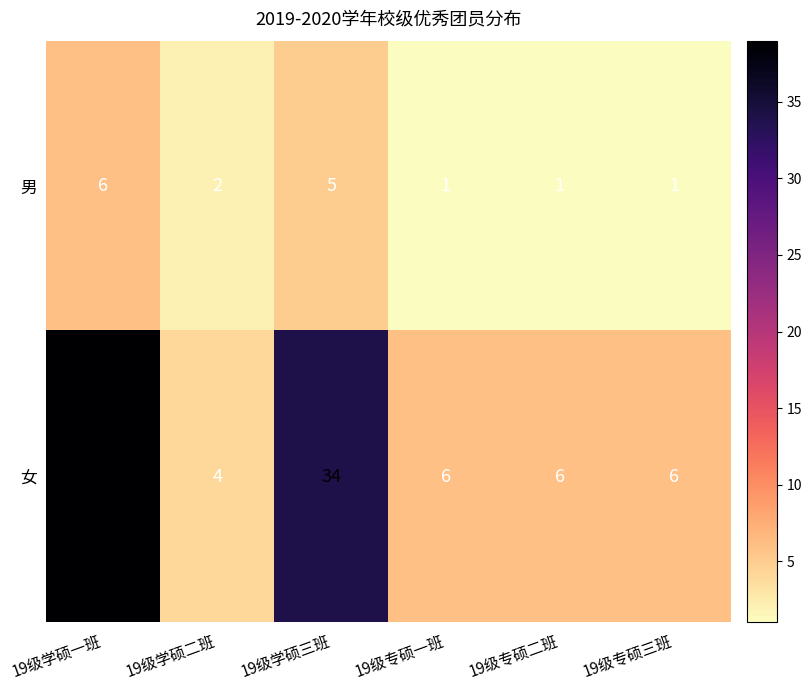

Which series has the widest spread of values?

女